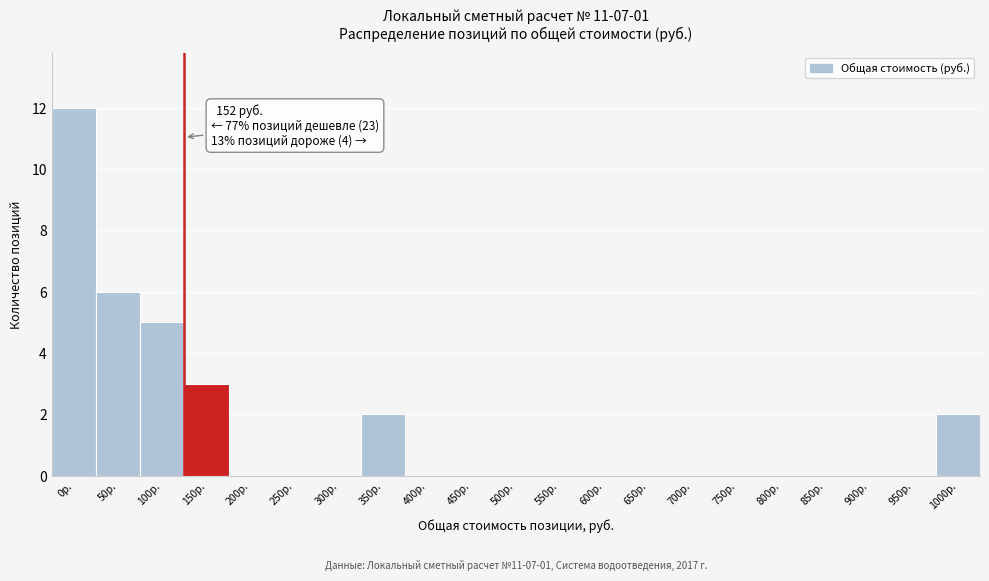

Reading left to right, extract all data points from this chart.

0р.=12	50р.=6	100р.=5	150р.=3	200р.=0	250р.=0	300р.=0	350р.=2	400р.=0	450р.=0	500р.=0	550р.=0	600р.=0	650р.=0	700р.=0	750р.=0	800р.=0	850р.=0	900р.=0	950р.=0	1000р.=2